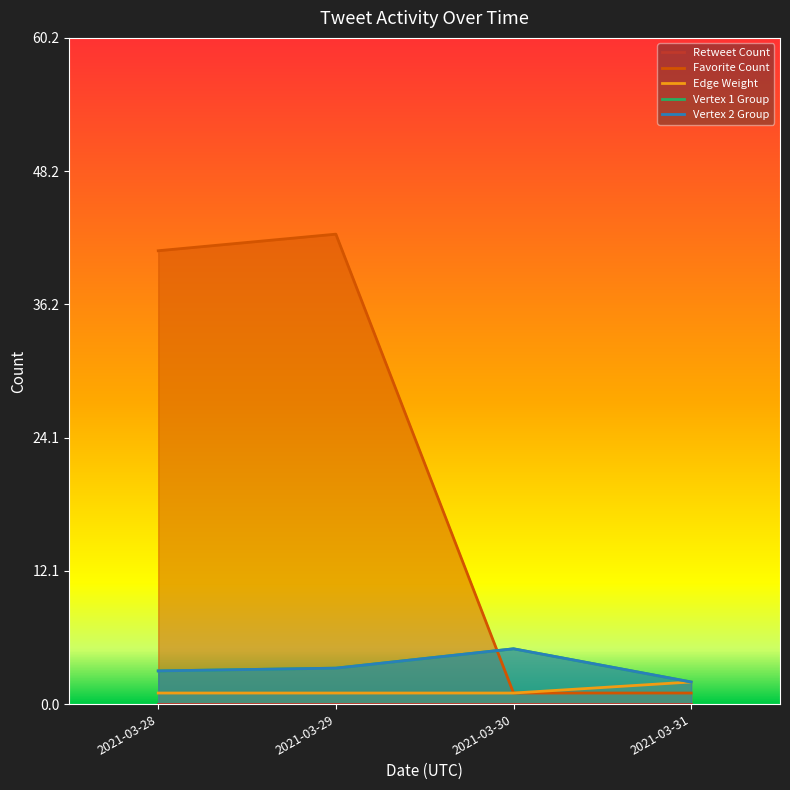

Which series has the largest total across all categories?

Favorite Count